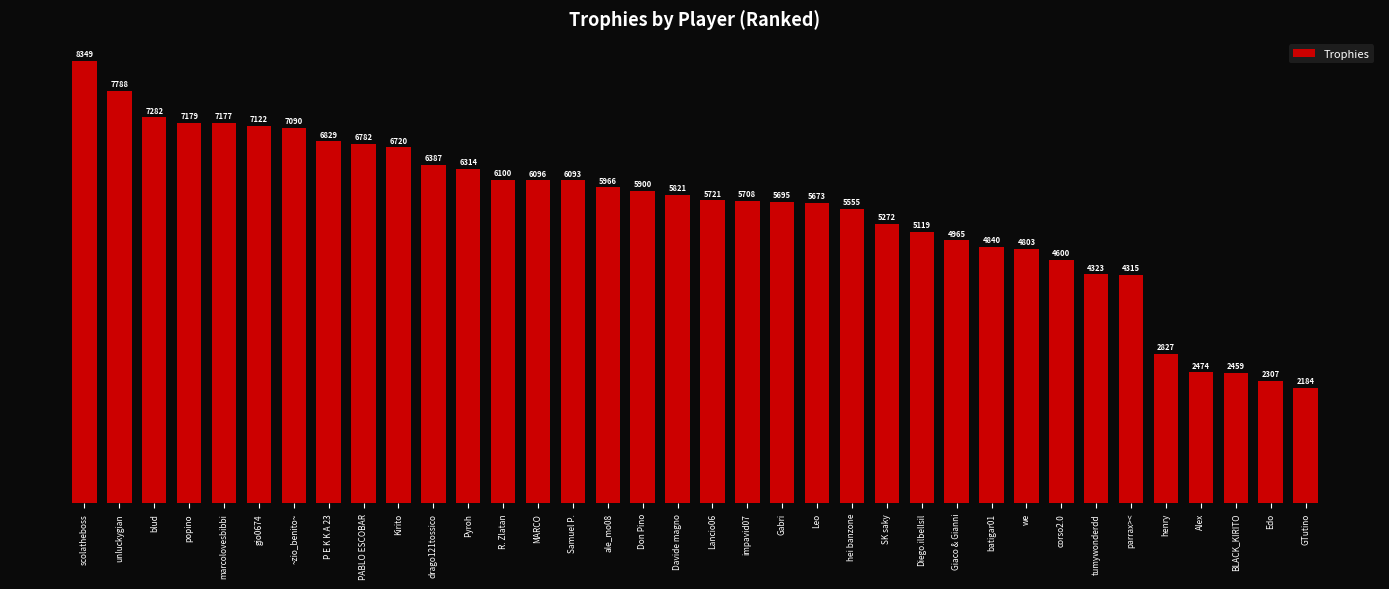

What is the difference between the values at ~zio_benito~ and GTutino?

4906